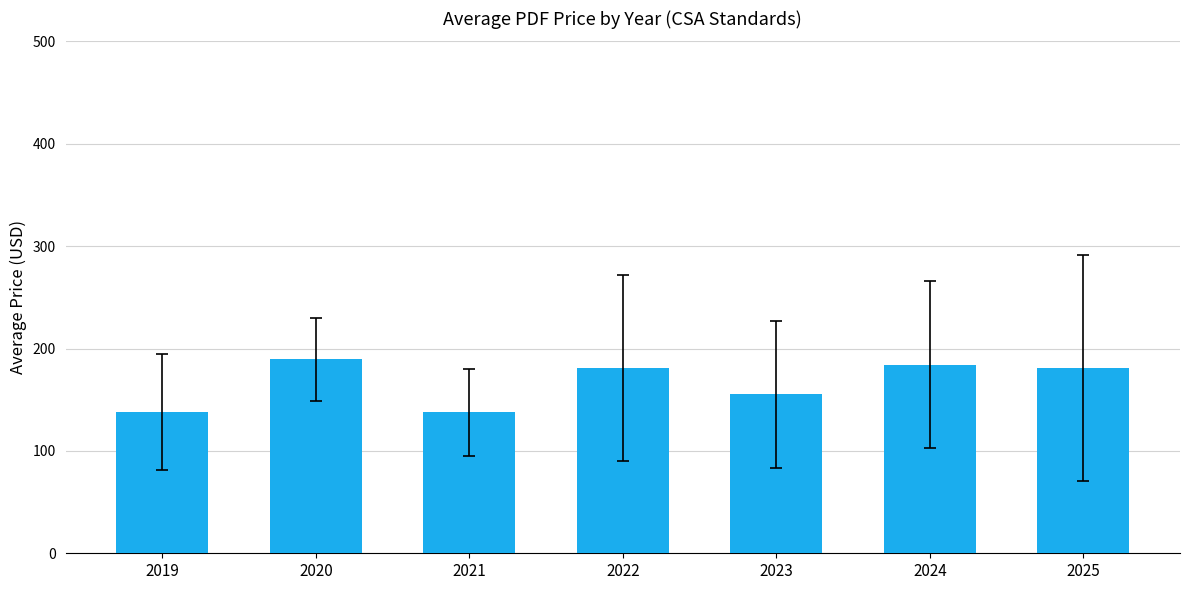

What is the value of the 7th bar from the left?

180.6